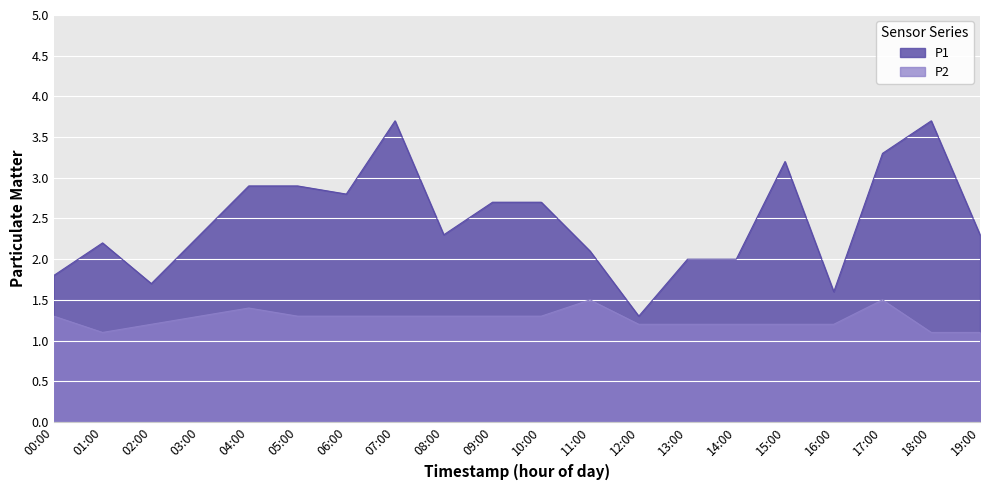

Which series has the largest range (max minus min)?

P1